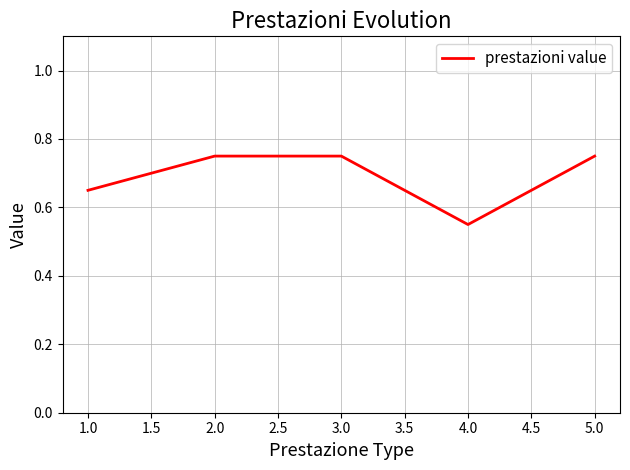

The value at 1.0 is 1.1. True or false?

False